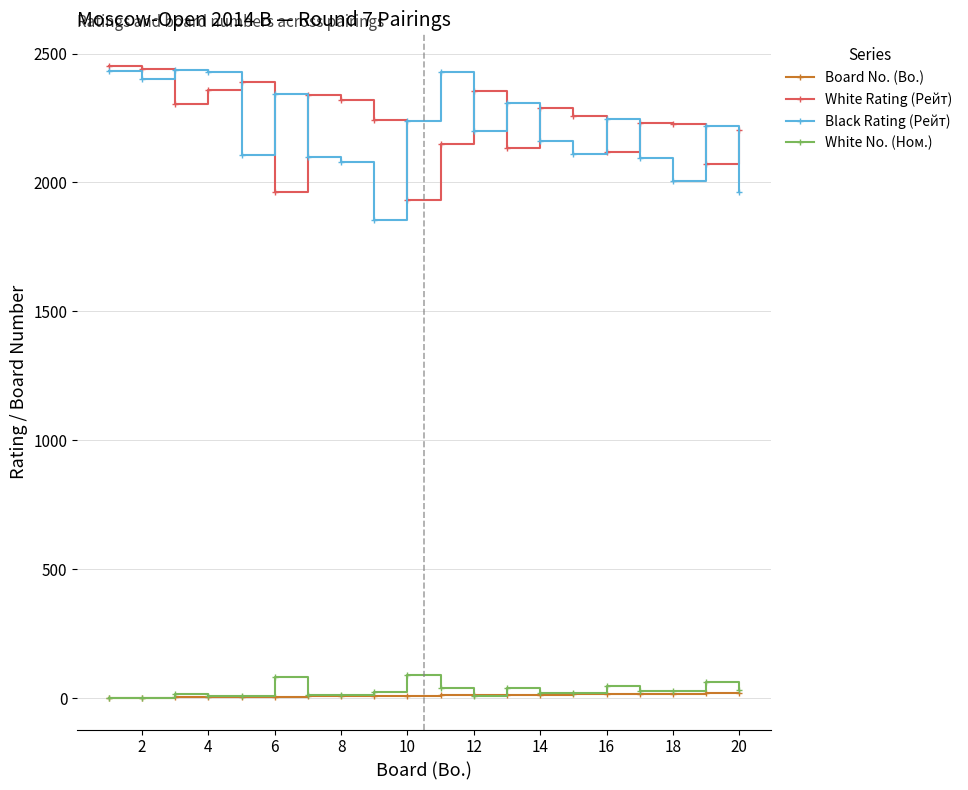

True or false: White No. (Ном.) has more than 0 points higher than both neighbors.

True